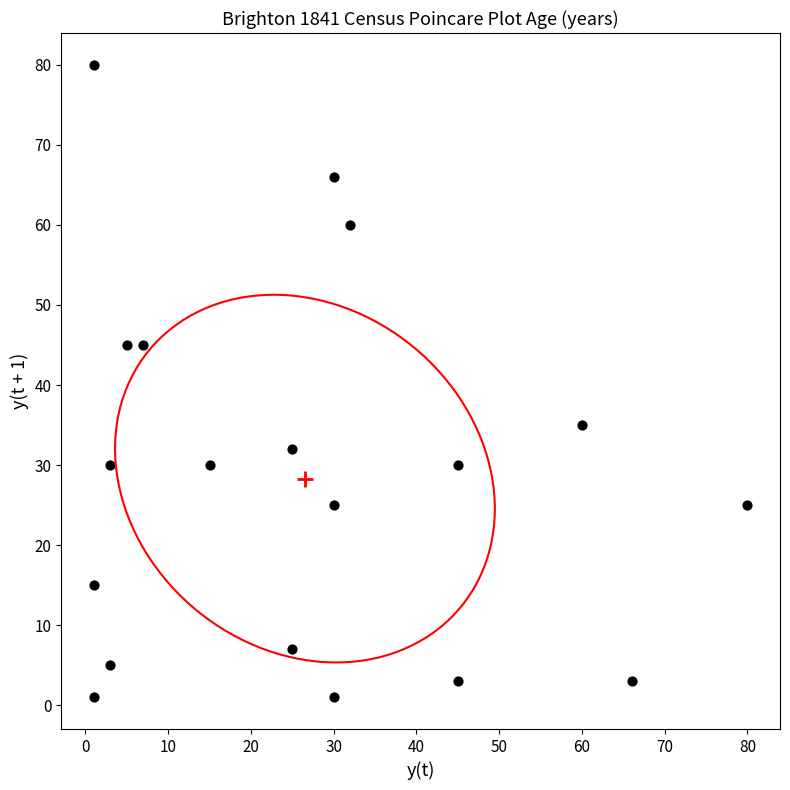

What is the range of X values (max minus min)?

79